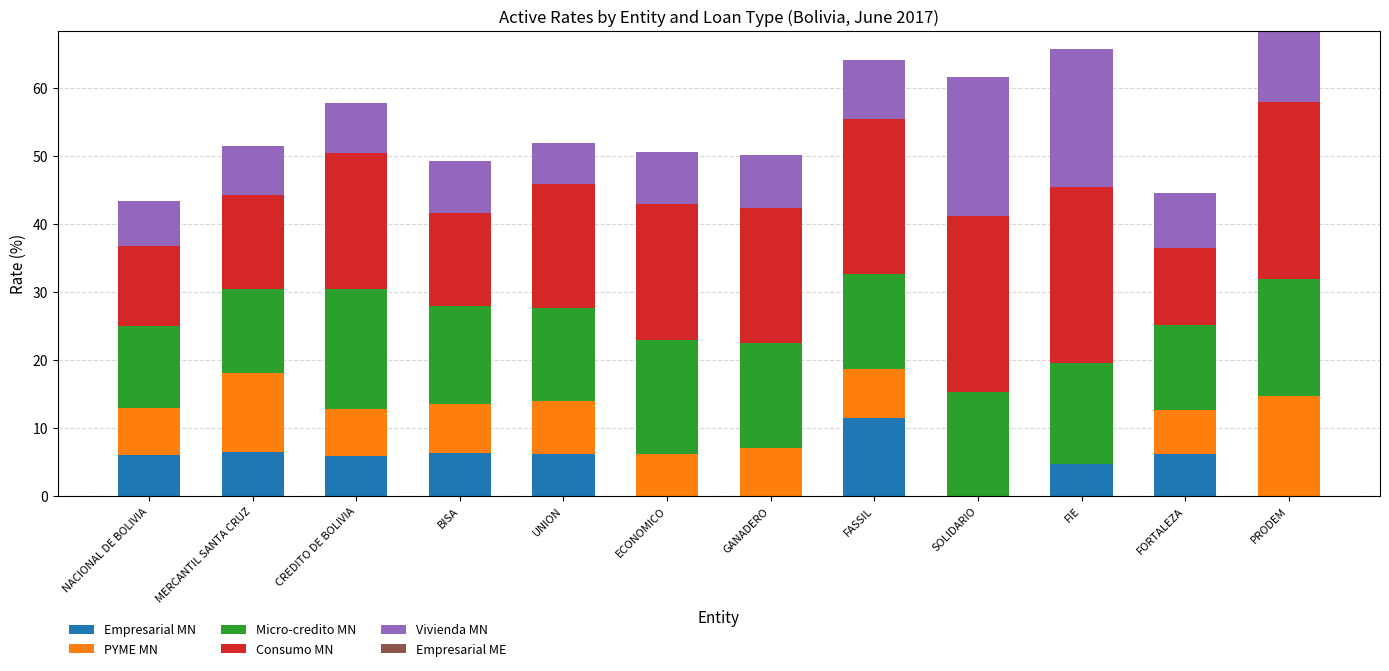

Is it true that Empresarial MN equals 5.9 at CREDITO DE BOLIVIA?

True